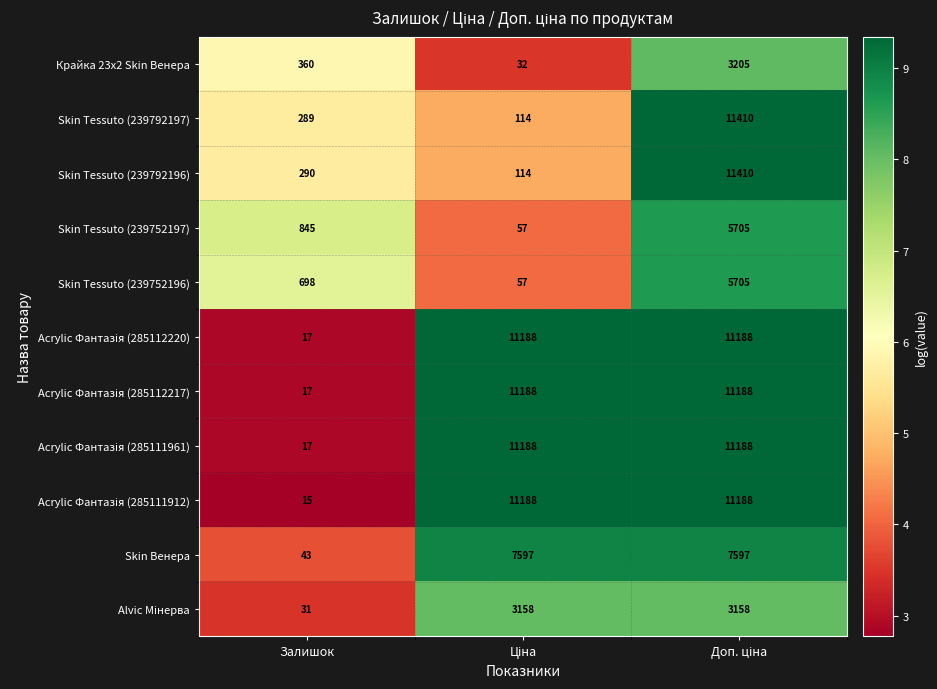

What is the difference between the highest and lowest values at Залишок?

830